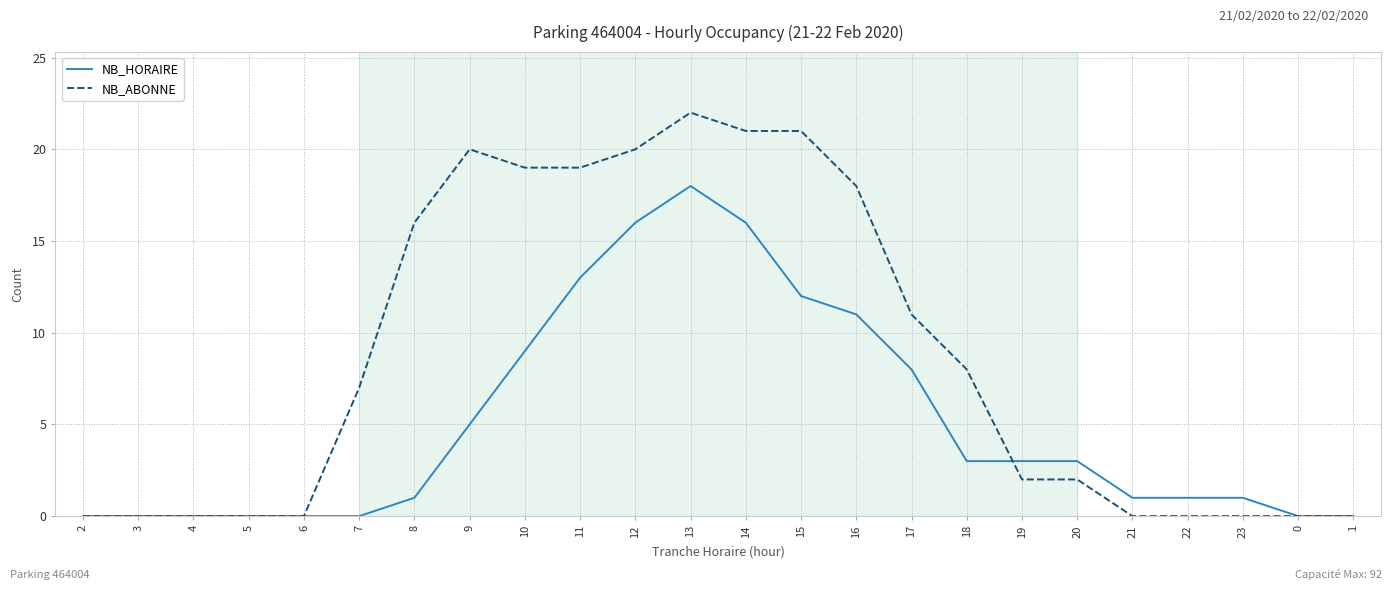

How many values in the NB_HORAIRE series are below 3?

12